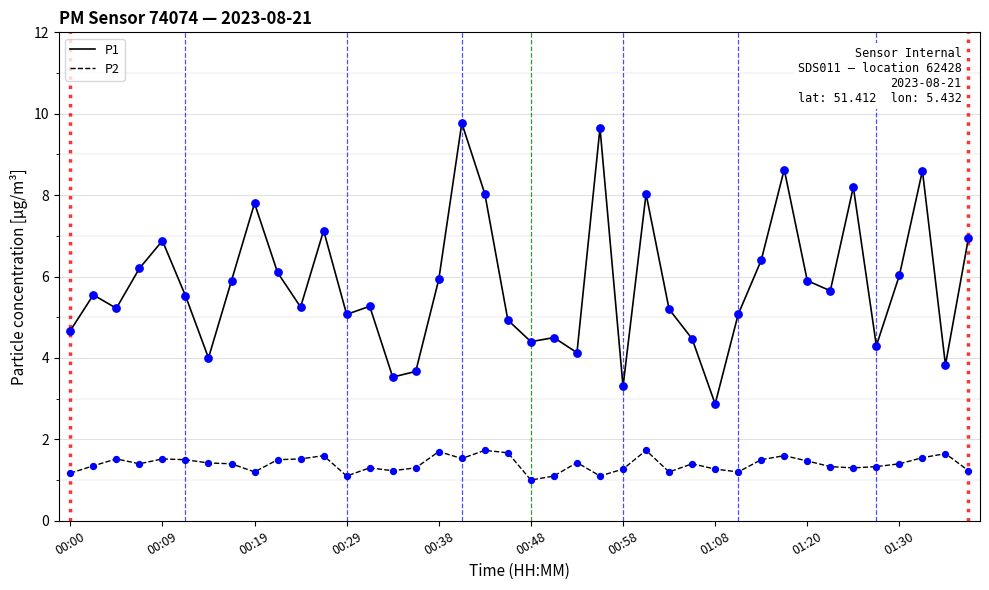

Which series has the largest total across all categories?

P1